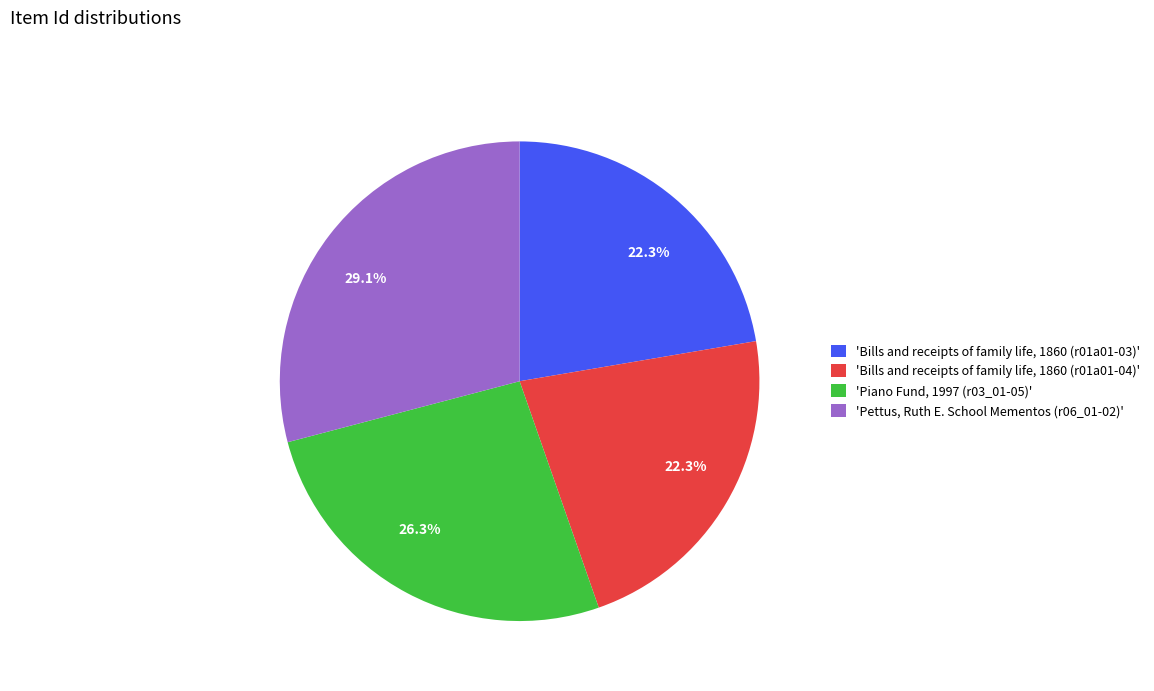

Does any single category account for the majority?

No